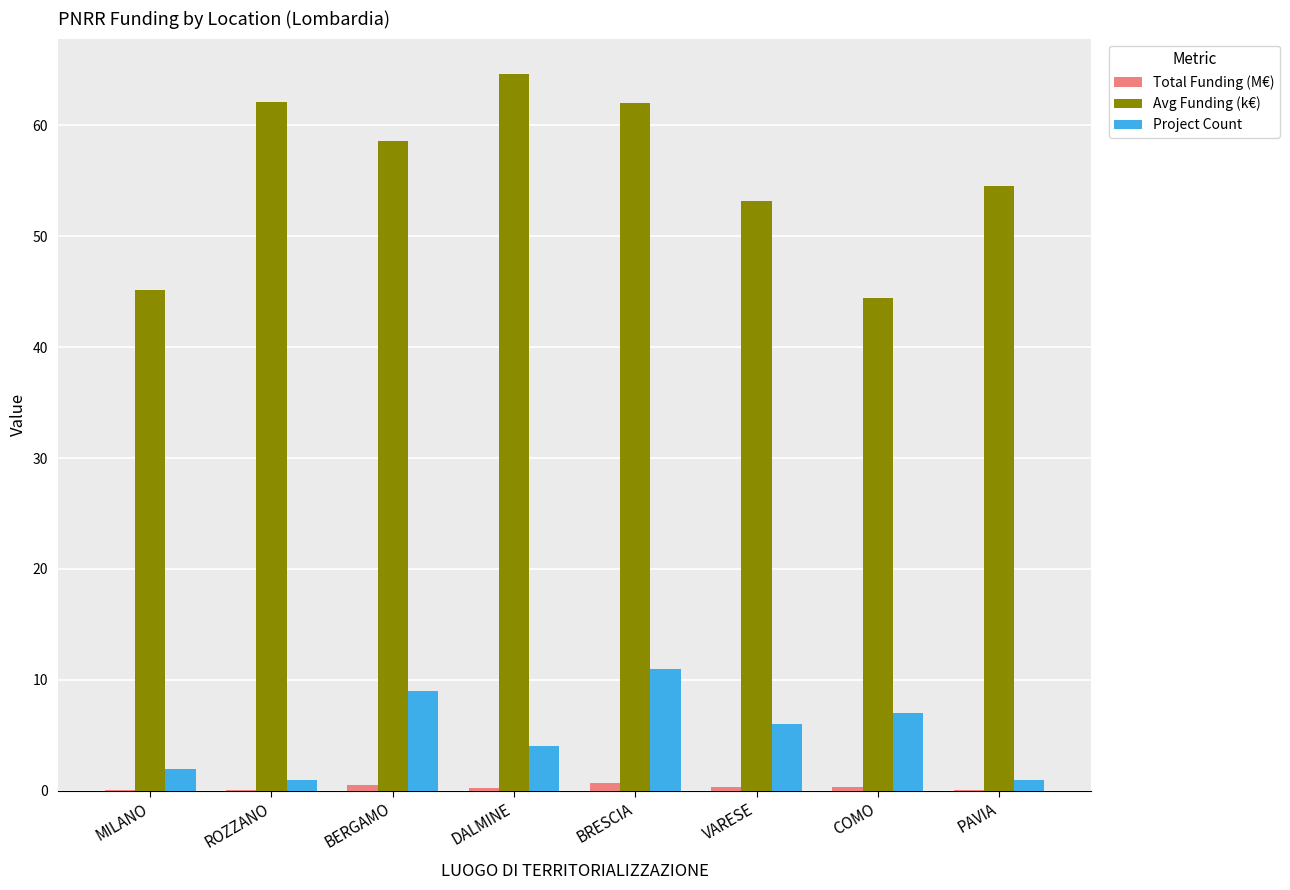

At which category is the sum across all series the highest?

BRESCIA